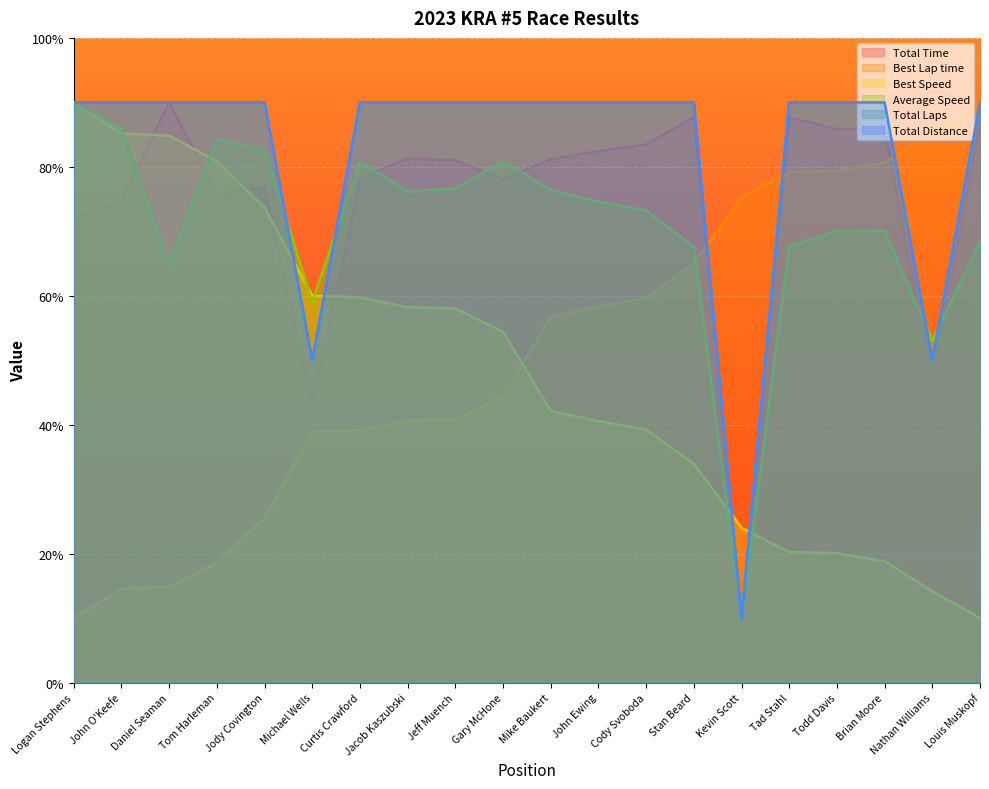

Reading left to right, extract all data points from this chart.

Total Time: 72.1	74.7	90.0	75.8	76.8	42.8	78.1	81.3	81.0	78.1	81.2	82.5	83.5	87.7	10.0	87.7	85.9	85.8	46.4	87.1
Best Lap time: 10.0	14.5	14.9	18.7	25.5	38.9	39.1	40.6	40.8	44.4	56.7	58.3	59.6	65.0	75.3	79.2	79.4	80.7	85.6	90.0
Best Speed: 90.0	85.2	84.8	80.9	73.7	60.0	59.7	58.2	58.0	54.4	42.1	40.6	39.2	33.9	24.0	20.2	20.1	18.8	14.2	10.0
Average Speed: 90.0	86.0	64.7	84.2	82.7	59.1	80.8	76.2	76.6	80.8	76.4	74.6	73.2	67.6	10.0	67.7	70.0	70.1	53.0	68.4
Total Laps: 90.0	90.0	90.0	90.0	90.0	50.0	90.0	90.0	90.0	90.0	90.0	90.0	90.0	90.0	10.0	90.0	90.0	90.0	50.0	90.0
Total Distance: 90.0	90.0	90.0	90.0	90.0	50.0	90.0	90.0	90.0	90.0	90.0	90.0	90.0	90.0	10.0	90.0	90.0	90.0	50.0	90.0